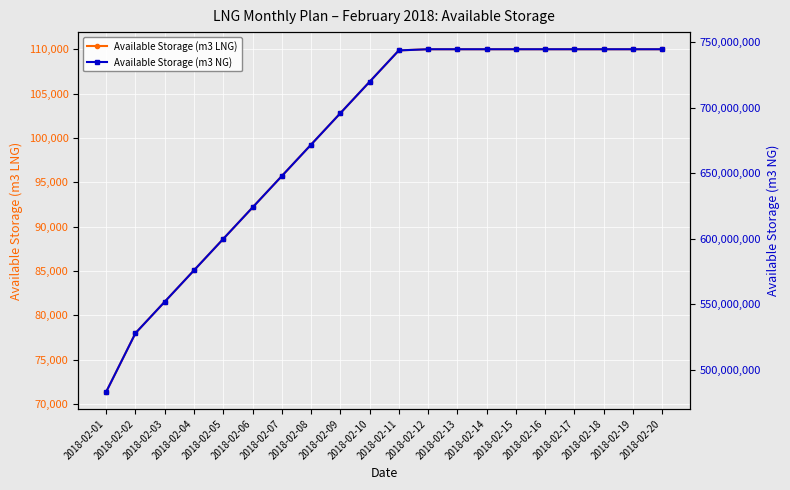

What is the total value across all series at 2018-02-18?

744810000